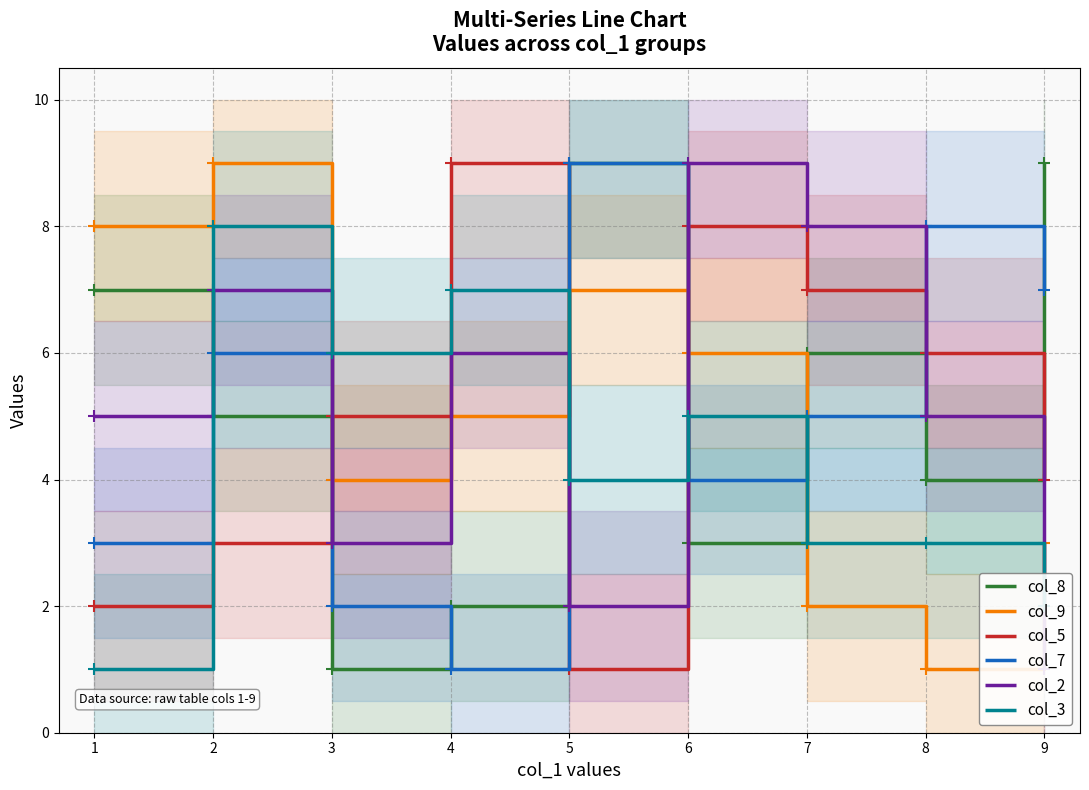

Is the value of col_8 at 7 greater than the value of col_5 at 5?

Yes